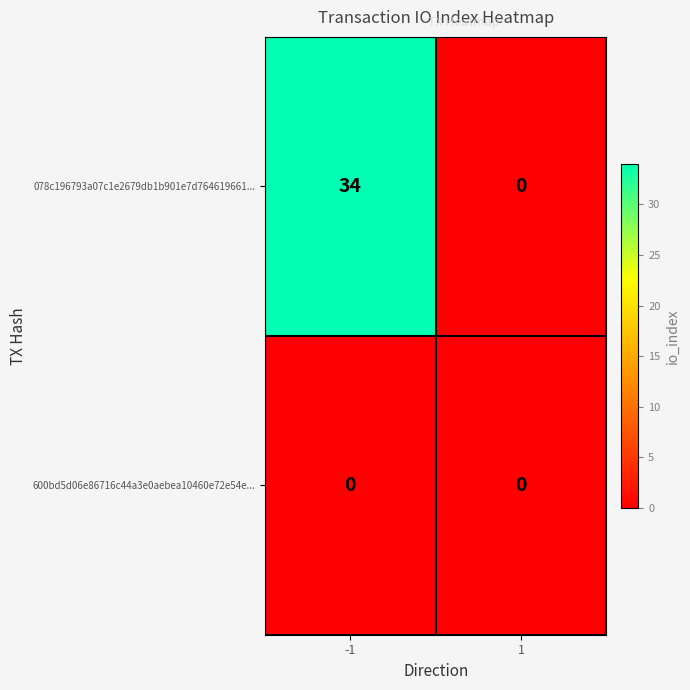

What is the total value across all series at -1?

34